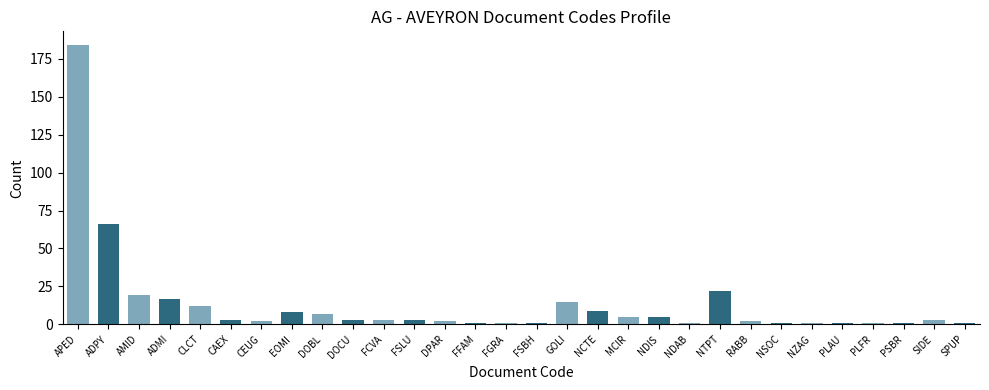

Reading right to left, list all the values displayed in this chart.

SPUP=1	SIDE=3	PSBR=1	PLFR=1	PLAU=1	NZAG=1	NSOC=1	RABB=2	NTPT=22	NDAB=1	NDIS=5	MCIR=5	NCTE=9	GOLI=15	FSBH=1	FGRA=1	FFAM=1	DPAR=2	FSLU=3	FCVA=3	DOCU=3	DOBL=7	EOMI=8	CEUG=2	CAEX=3	CLCT=12	ADMI=17	AMID=19	ADPY=66	APED=184